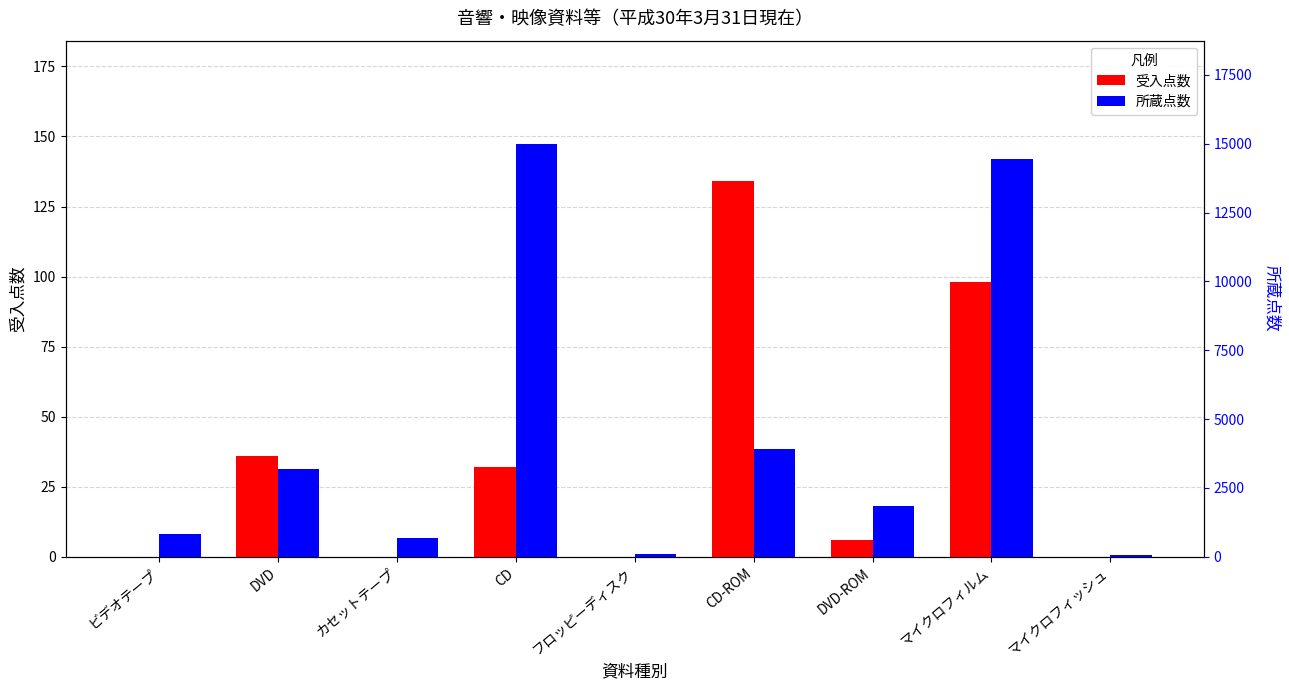

How many bars are there in total?

18